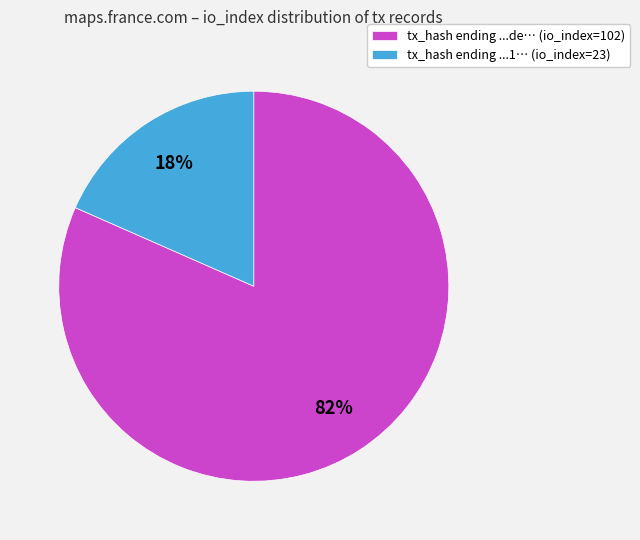

Is there any slice that represents more than half of the pie?

Yes